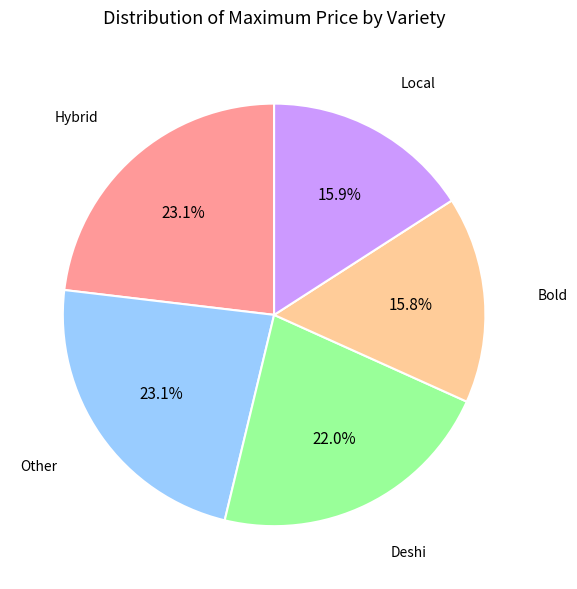

Is there a majority slice in this chart?

No